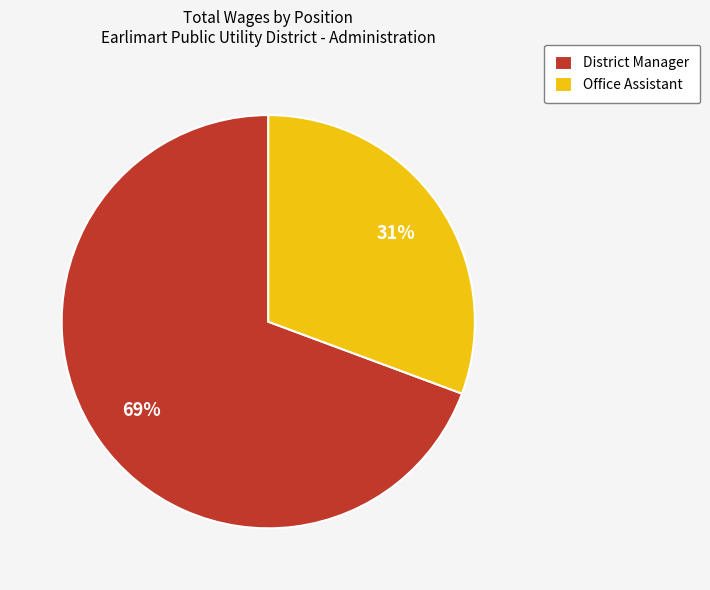

Which slice is the largest?

District Manager